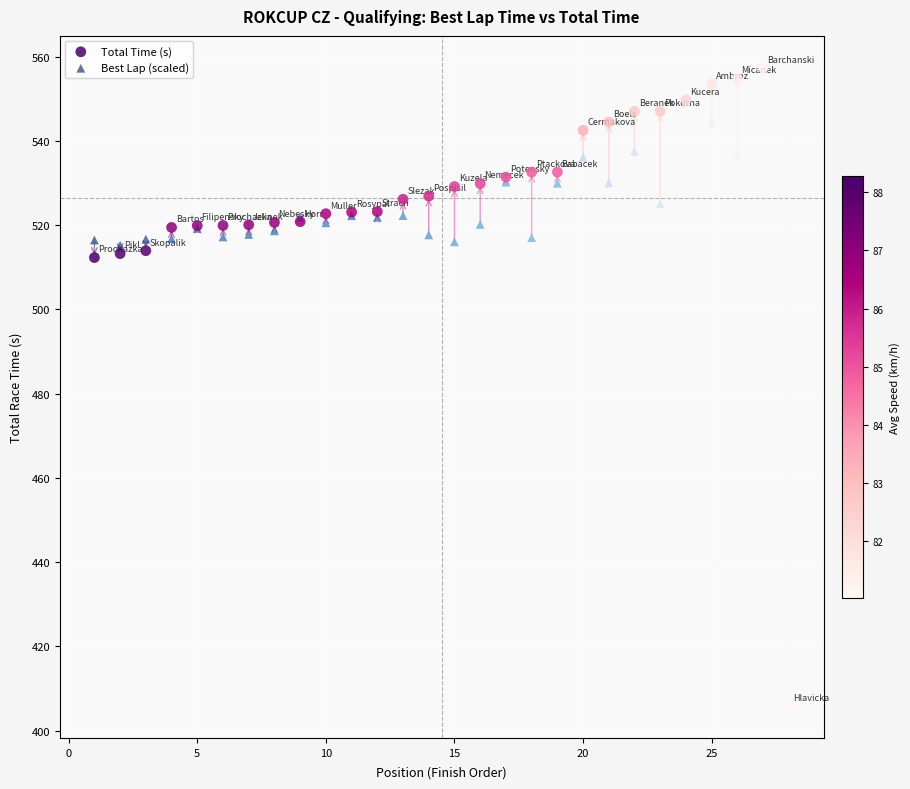

Which series has the widest spread of Y values?

Total Time (s)